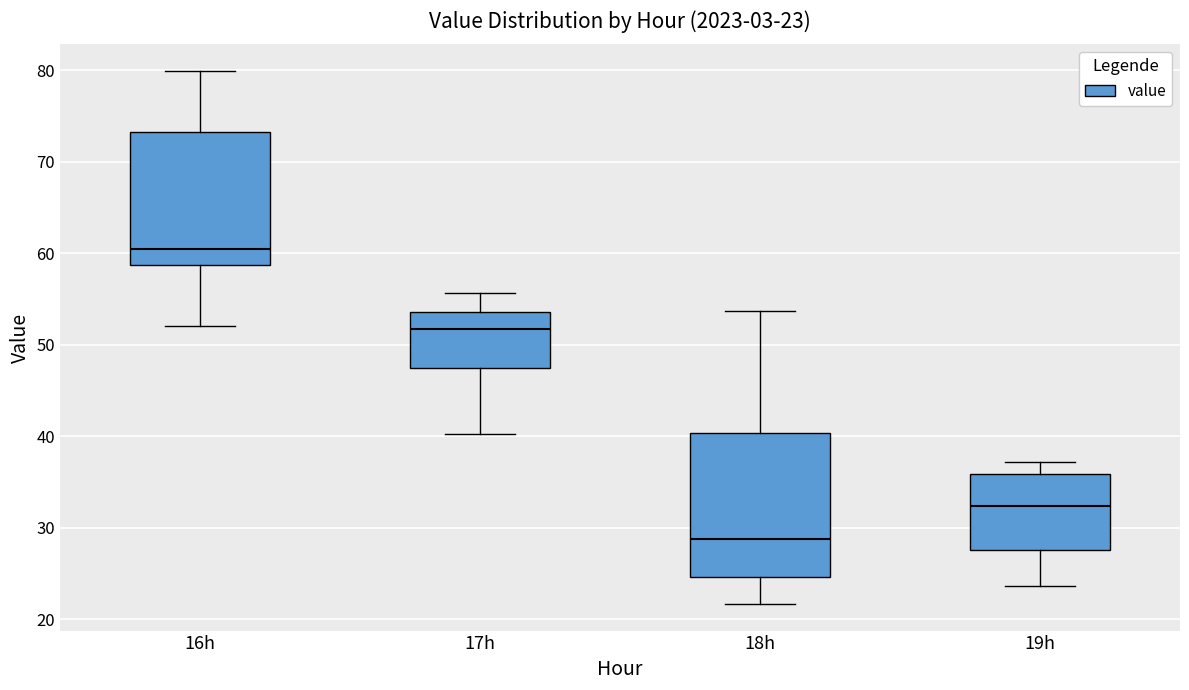

Which box is the tallest, from its lower edge to its upper edge?

18h